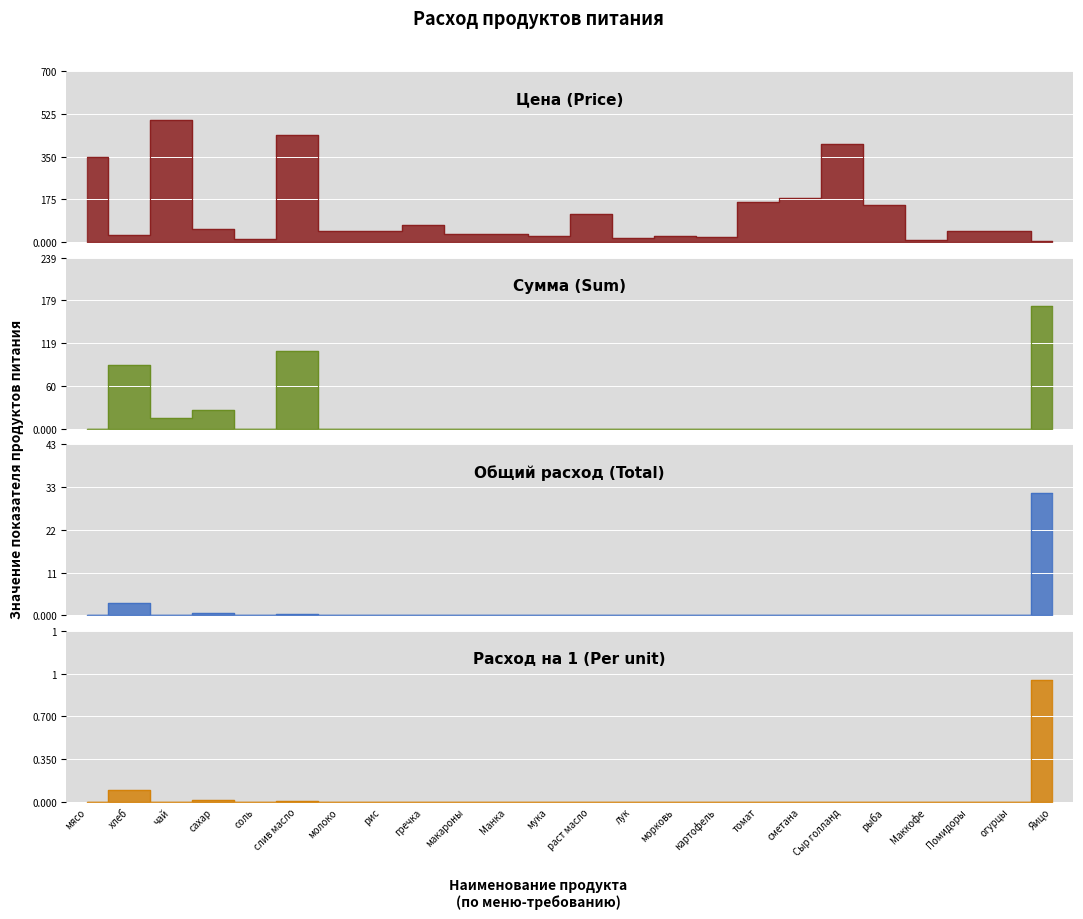

True or false: Цена (Price) and Расход на 1 (Per unit) cross at least once.

False